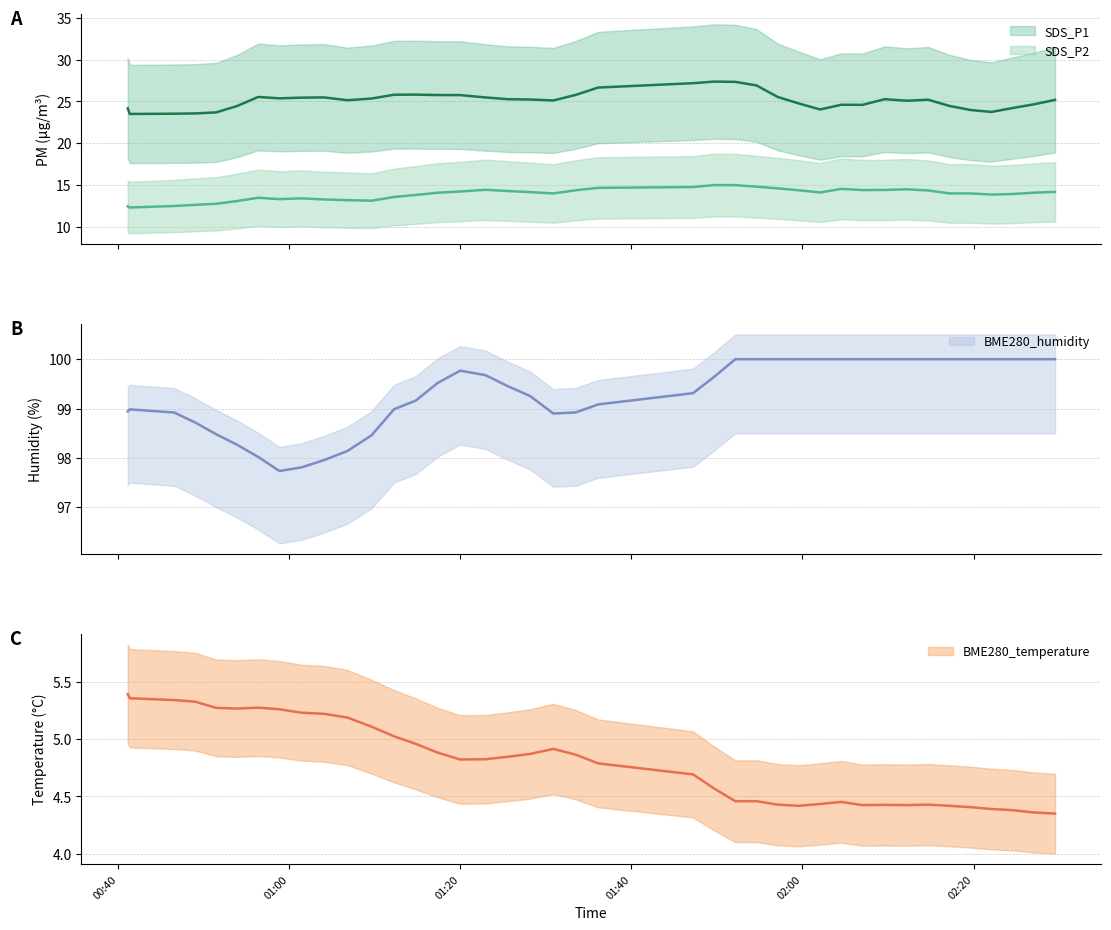

Does the chart have visible grid lines?

Yes